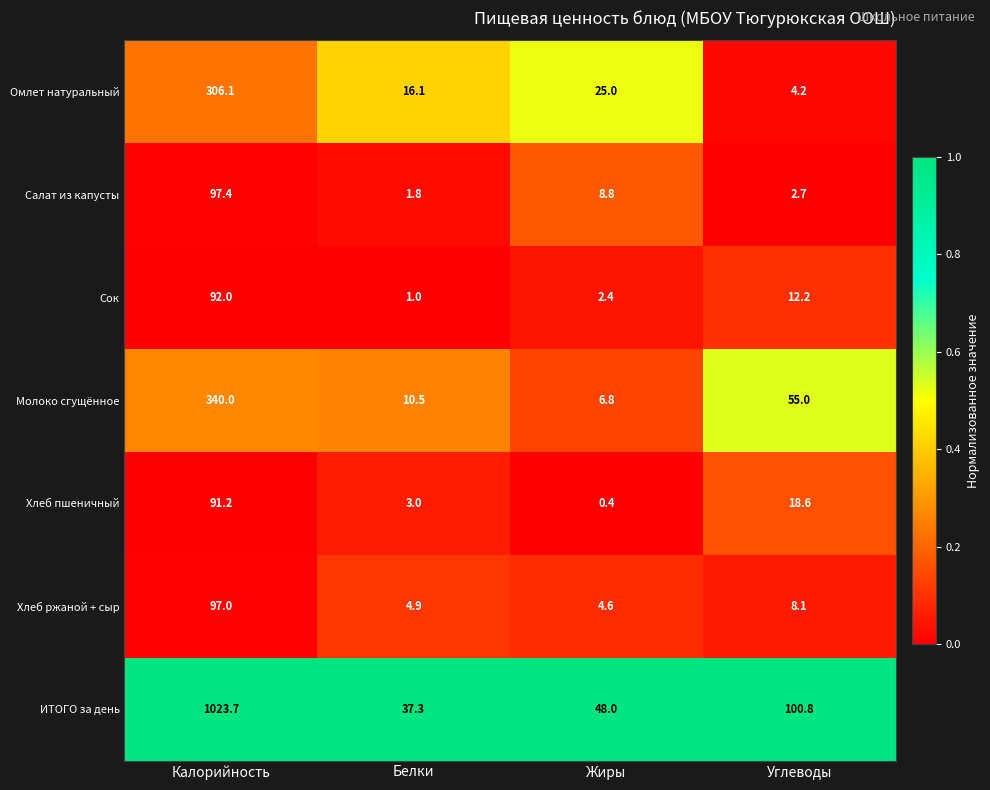

At which category does the chart reach its minimum across all series?

Жиры